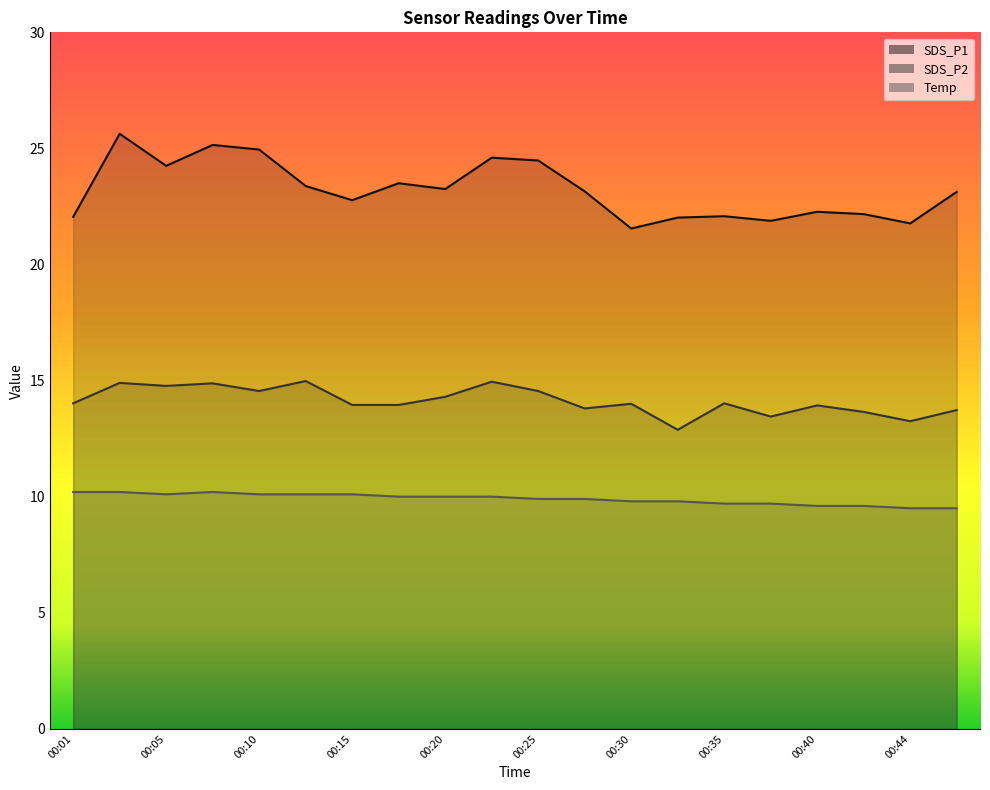

Is it true that Temp equals 10.1 at 00:15?

True